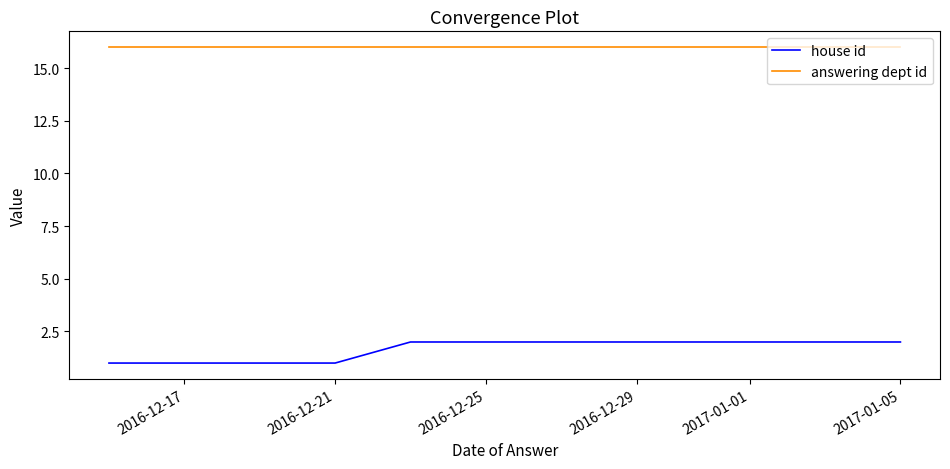

Reading left to right, extract all data points from this chart.

house id: 1	1	1	2	2	2
answering dept id: 16	16	16	16	16	16